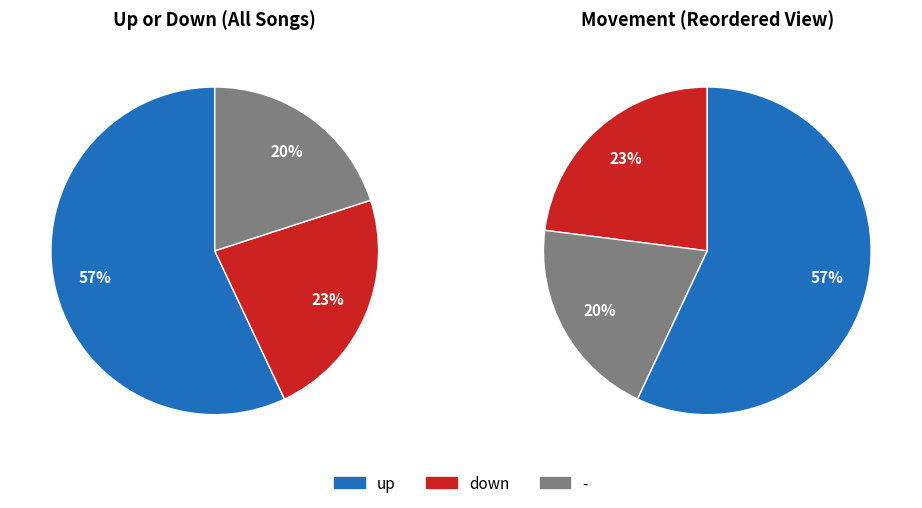

What is the largest slice in the pie chart?

up